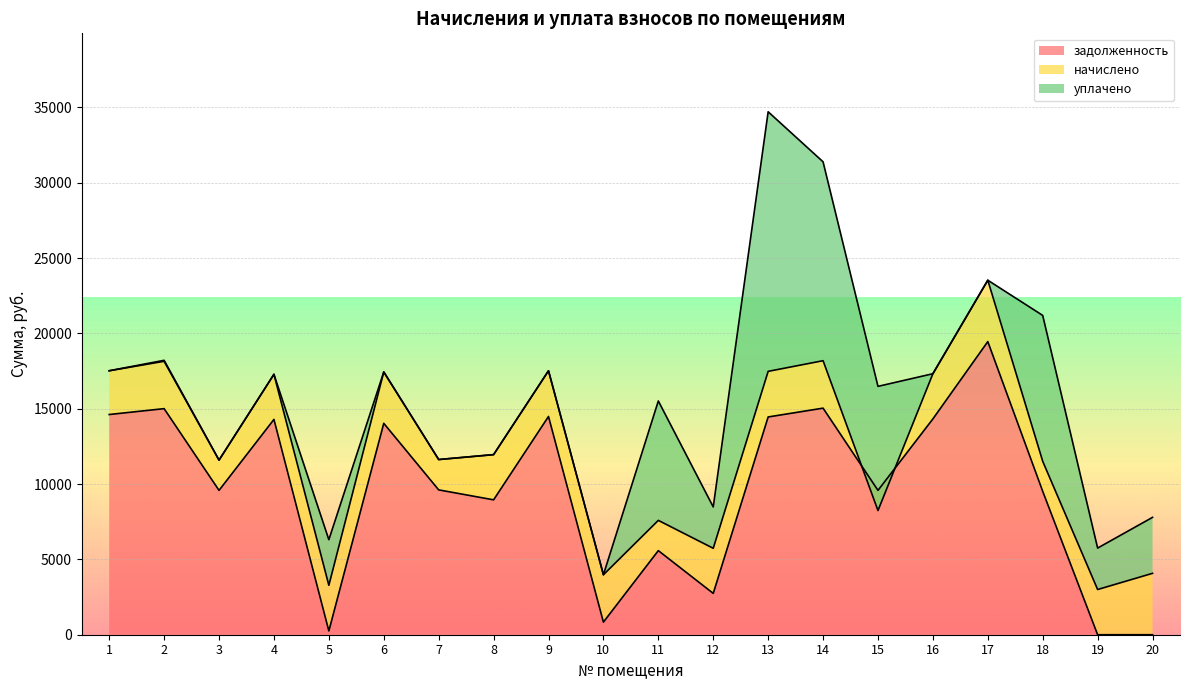

How many interior local valleys does the задолженность series have?

6